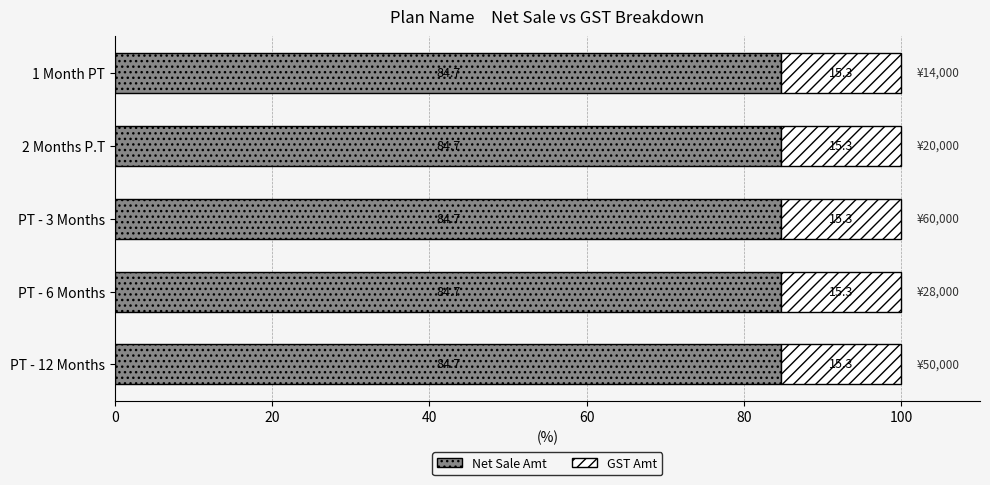

Is it true that Net Sale Amt equals 138.7 at PT - 3 Months?

False